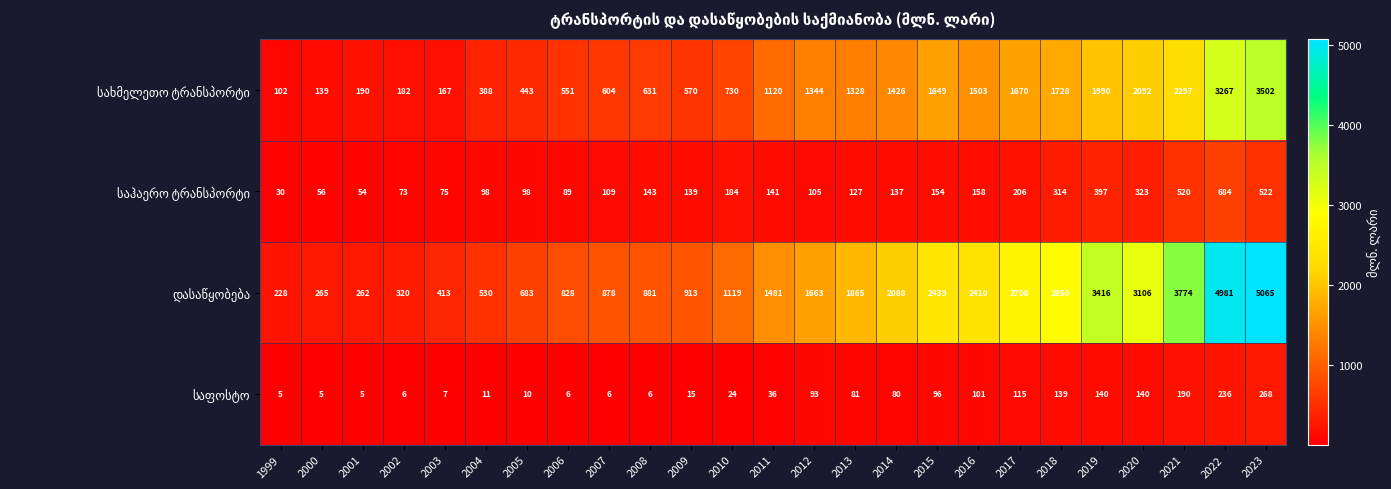

What is the difference between the highest and lowest values at 2023?

4797